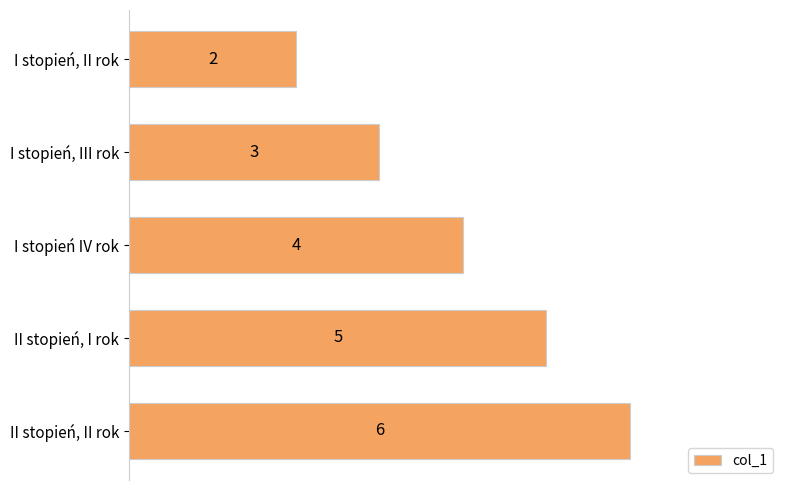

Count the number of categories in the chart.

5